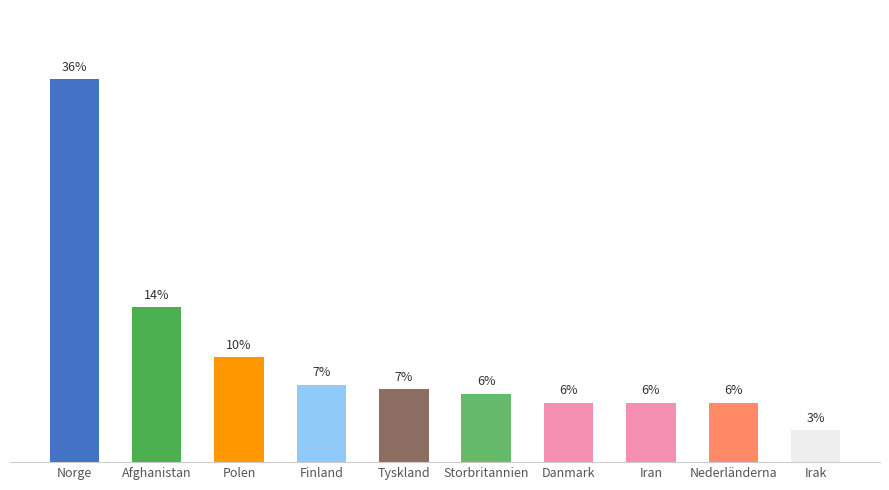

What position from the left is Danmark?

7